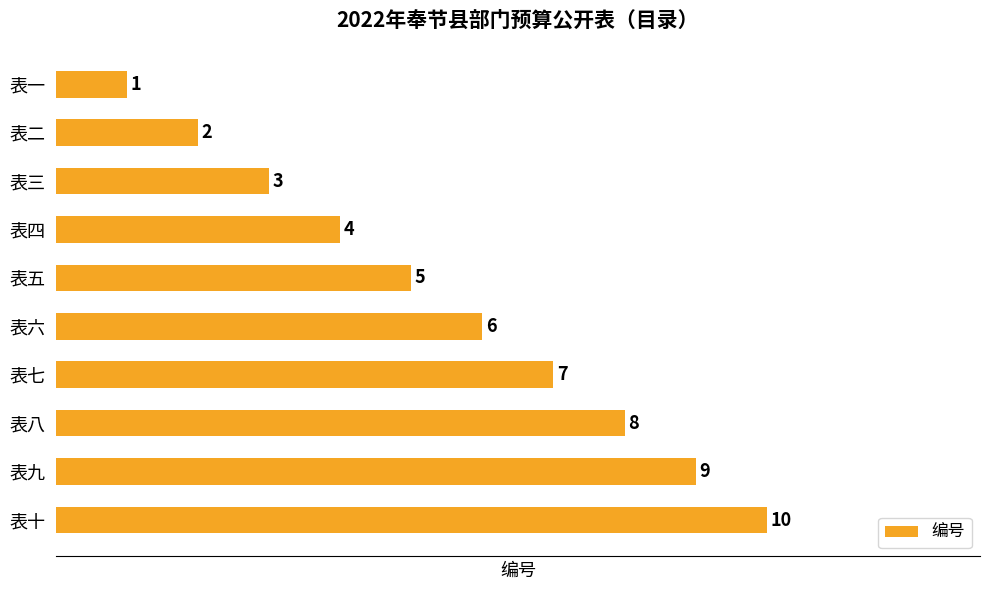

How many data points does each series have?

10